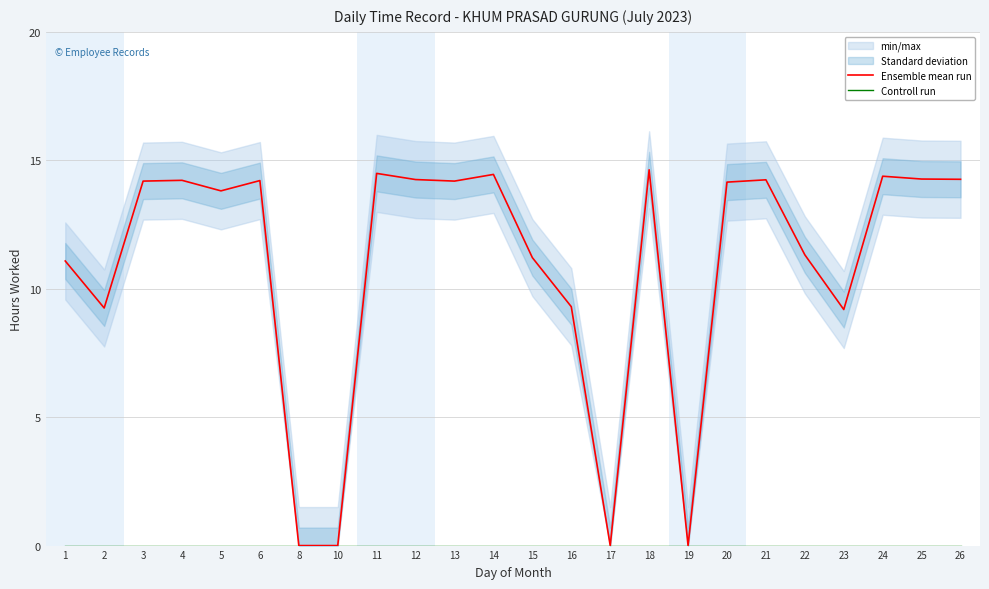

List the series in order of their overall mean, highest first.

Ensemble mean run, Controll run